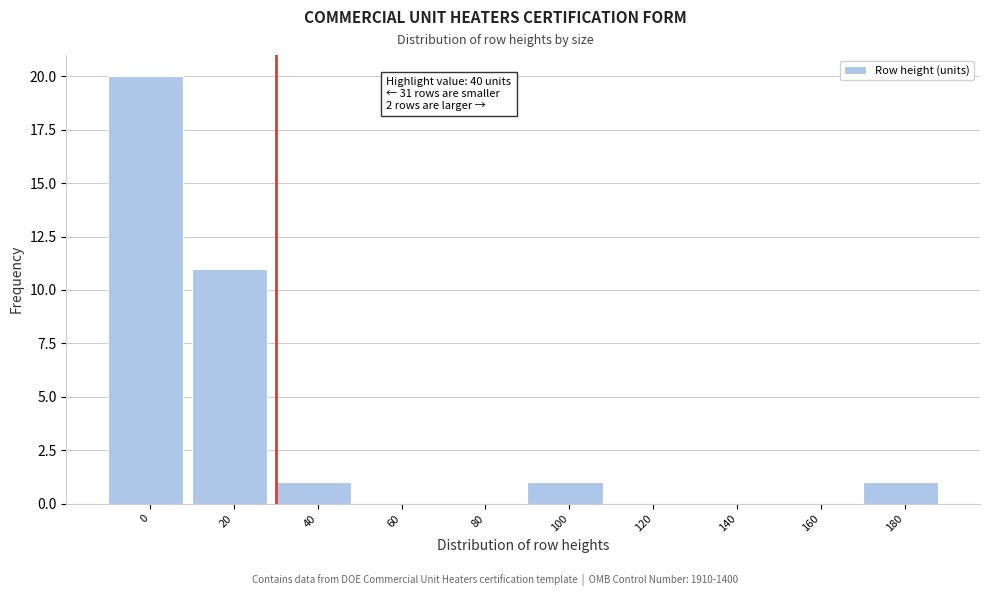

Reading left to right, what are all the values shown in this chart?

0=20	20=11	40=1	60=0	80=0	100=1	120=0	140=0	160=0	180=1